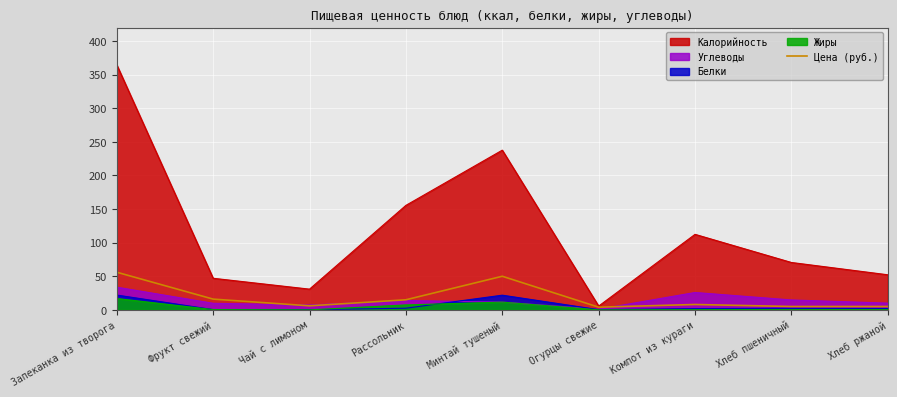

Is it true that Калорийность equals 52.2 at Хлеб ржаной?

True